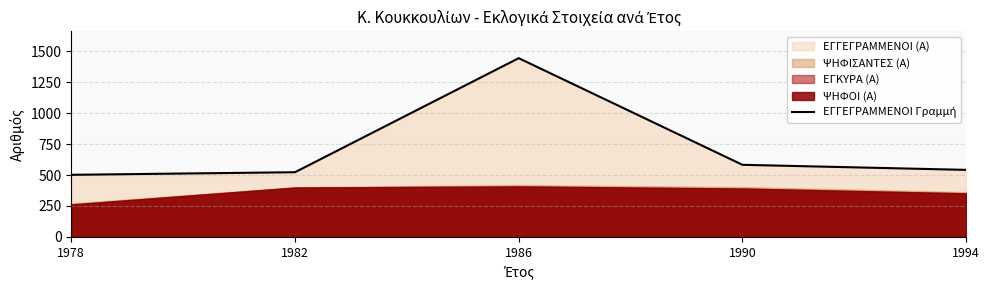

Between 1990 and 1986, which is larger?

1986